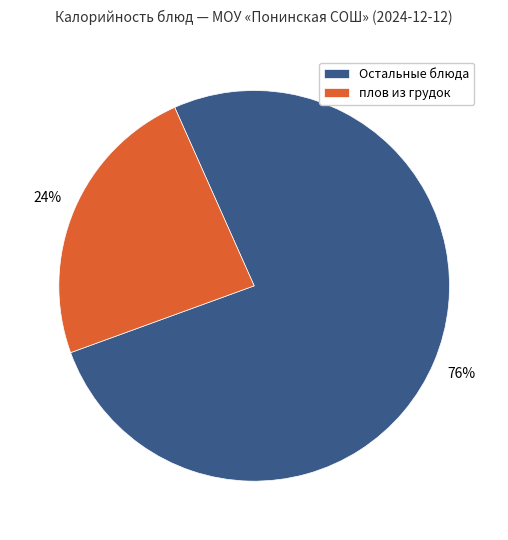

Between плов из грудок and Остальные блюда, which is larger?

Остальные блюда